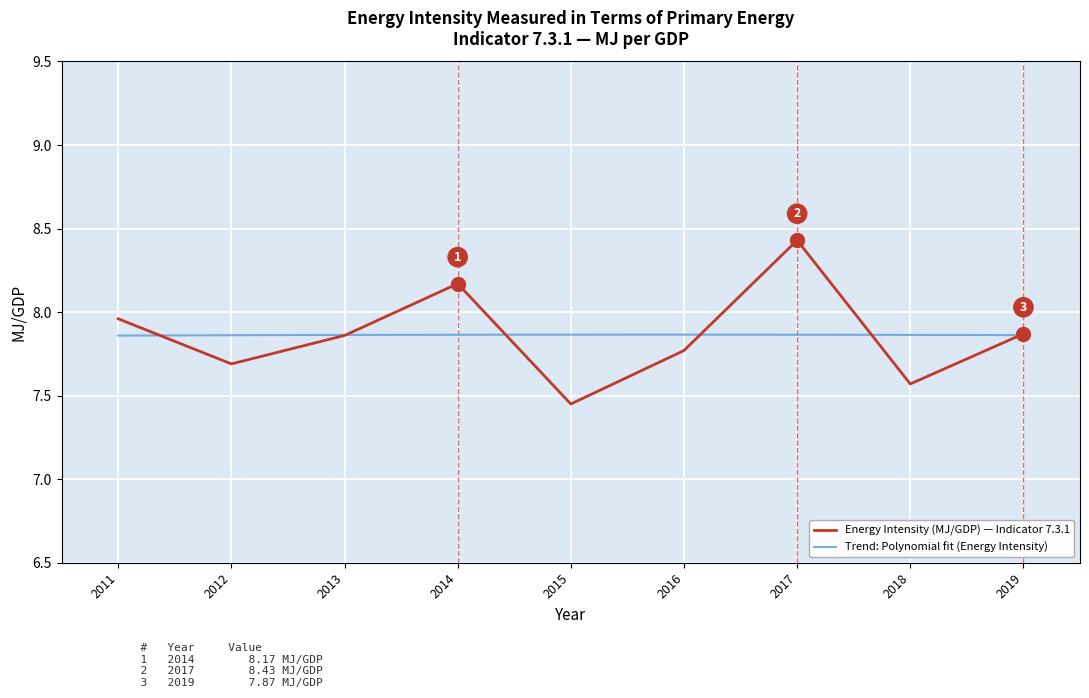

What is the sum of all values?

70.8